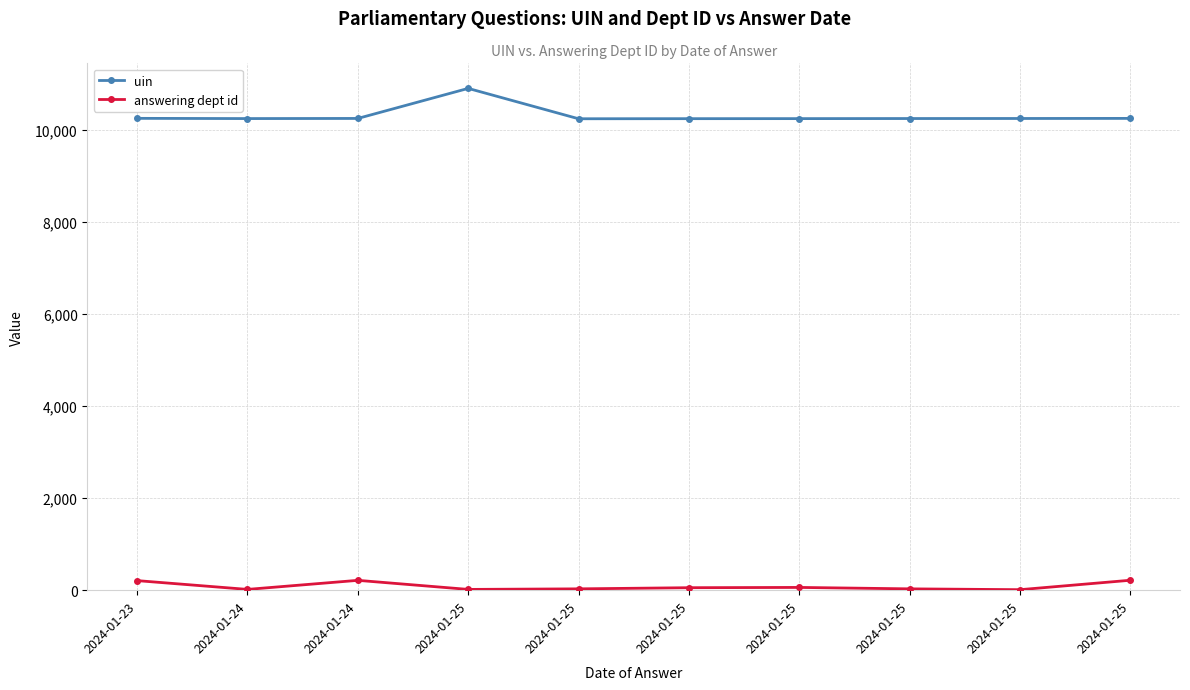

Reading left to right, extract all data points from this chart.

uin: 10256	10251	10254	10907	10247	10249	10250	10252	10253	10255
answering dept id: 208	17	214	17	29	54	60	29	11	216